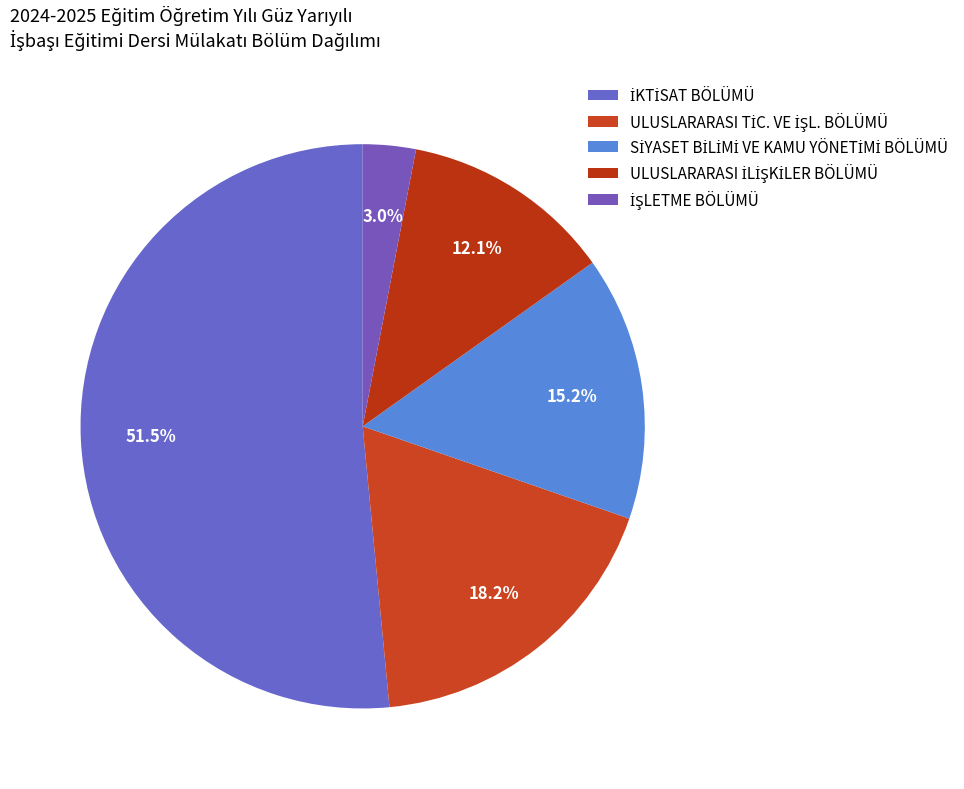

What percentage is NOT represented by ULUSLARARASI TİC. VE İŞL. BÖLÜMÜ?

81.8%